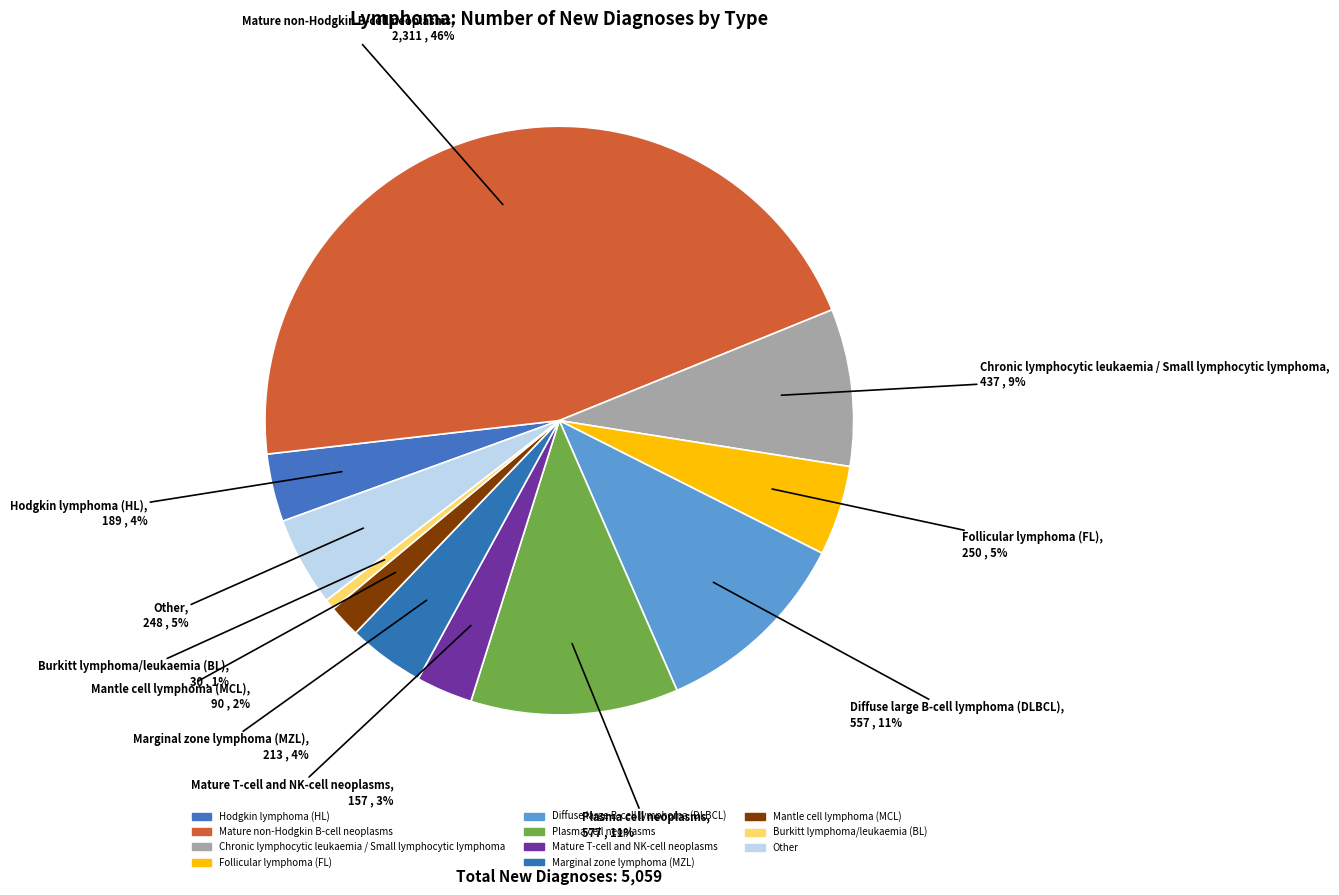

To the nearest percent, what portion does Mantle cell lymphoma (MCL) represent?

2%